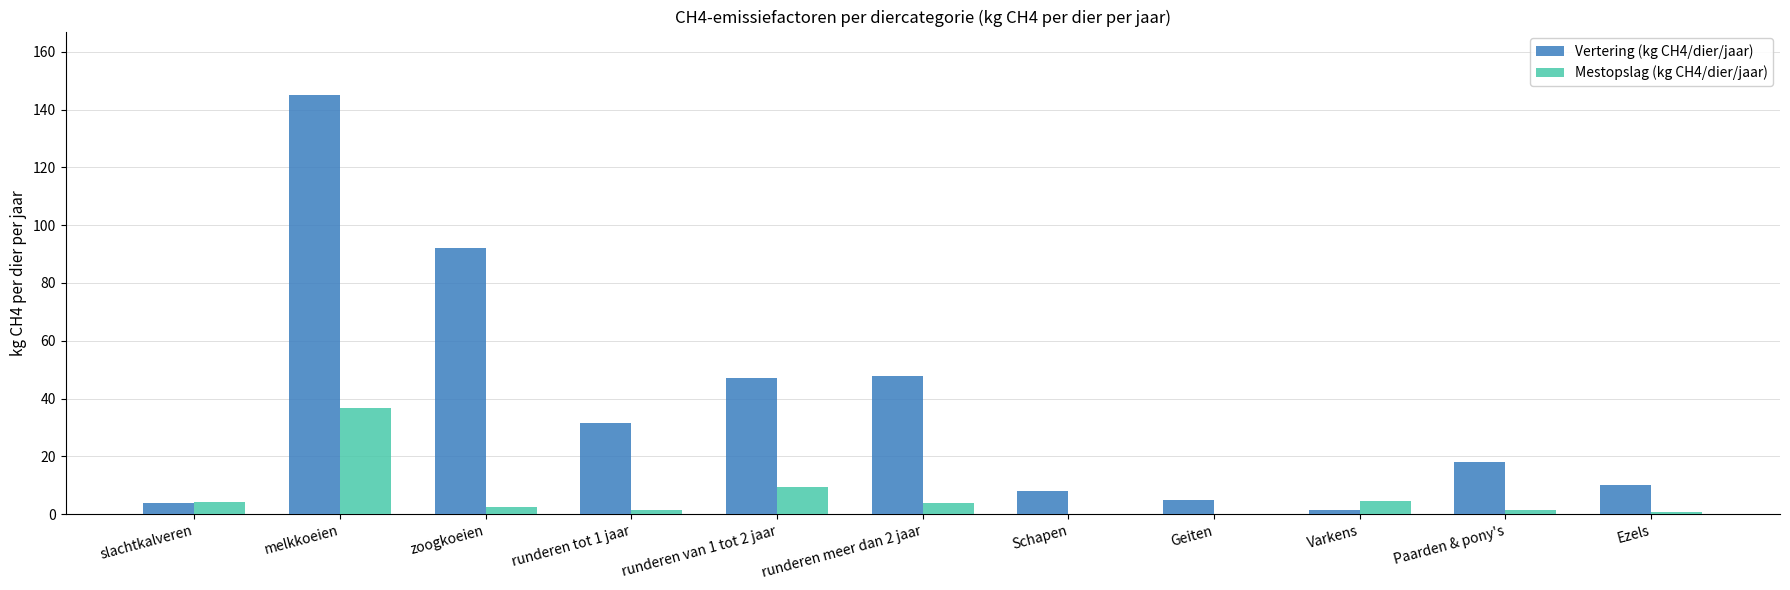

How many categories are shown in the chart?

11